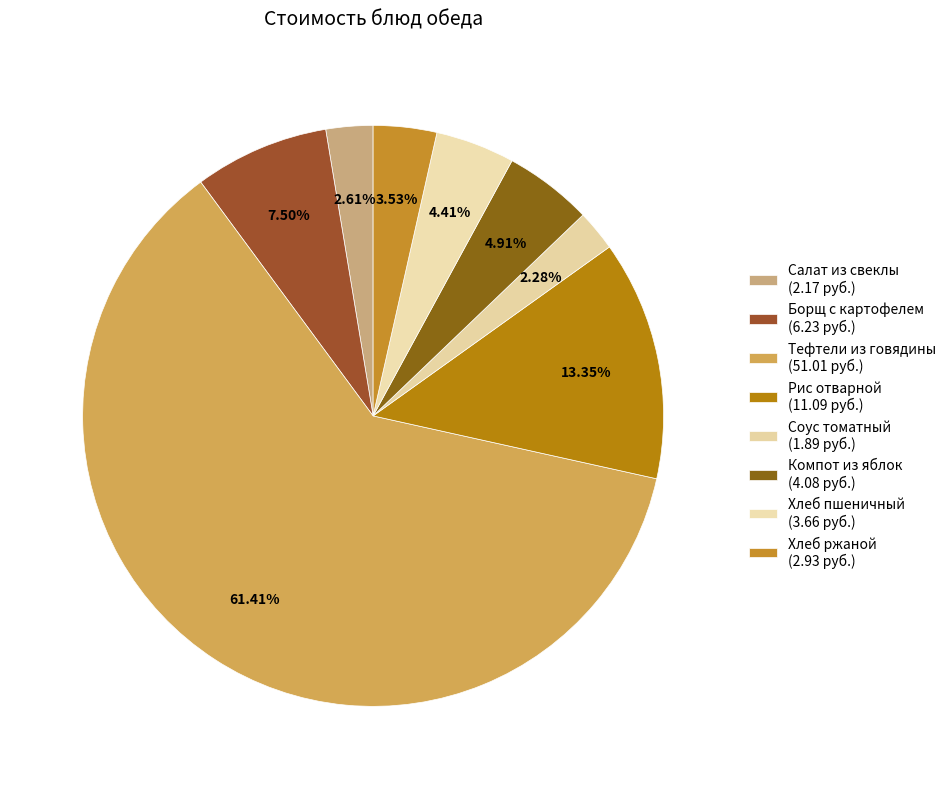

How many segments does this pie chart have?

8